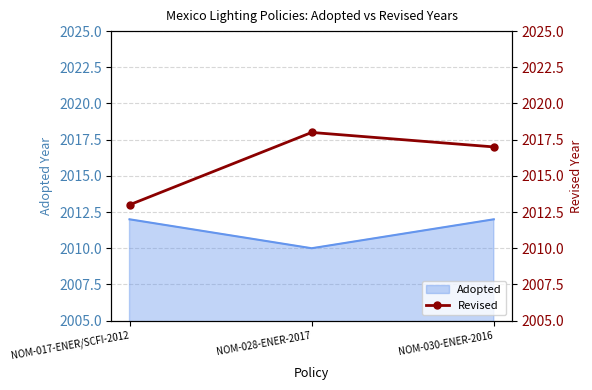

Where does the data first go above 2017?

NOM-028-ENER-2017